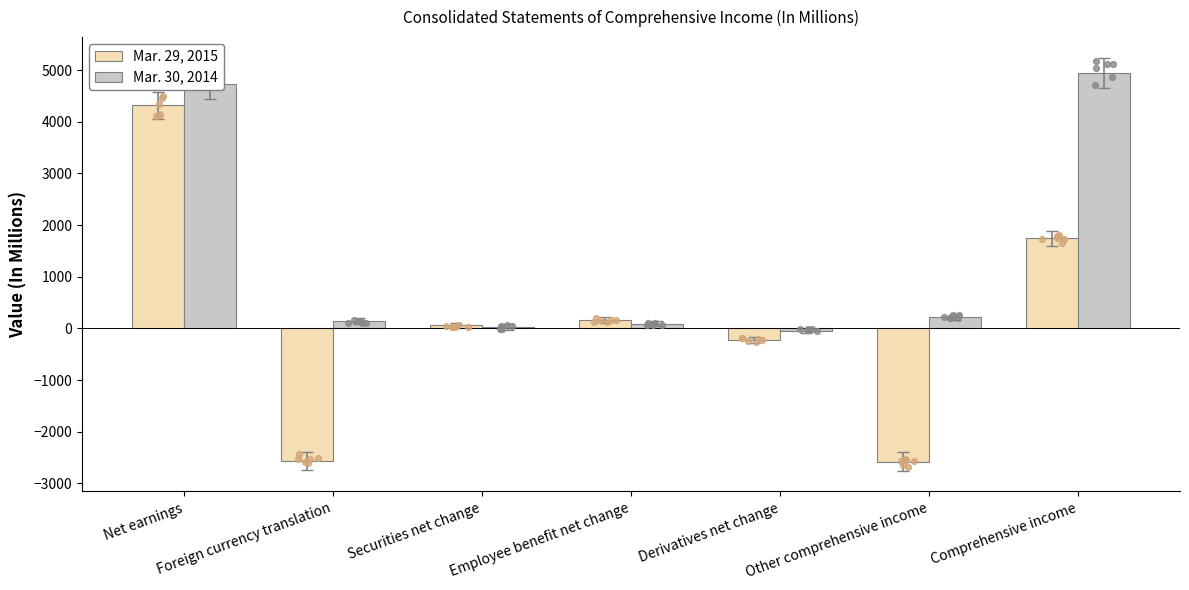

What is the total value across all series at Foreign currency translation?

-2426